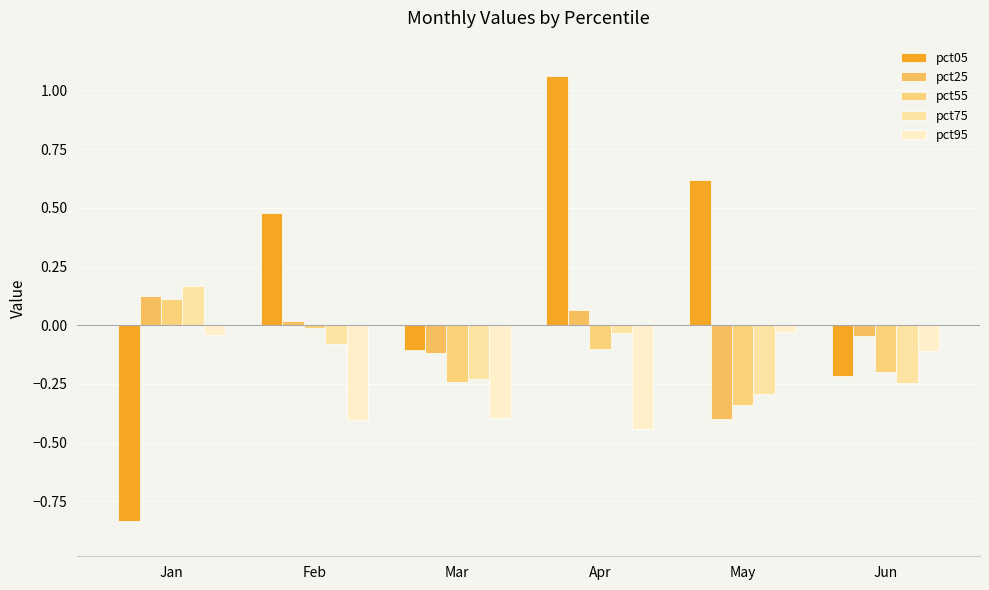

Does the chart contain any negative values?

Yes